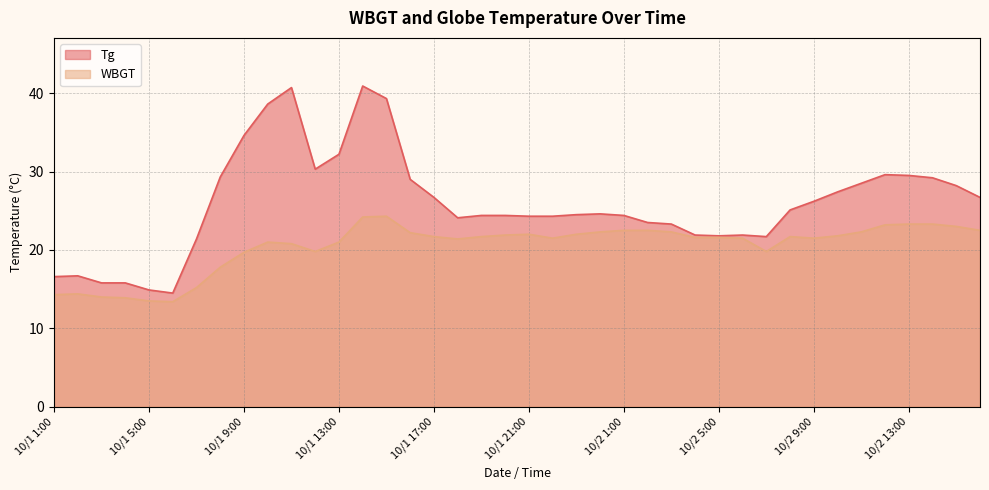

Reading left to right, transcribe all the data shown in this chart.

WBGT: 10/1 1:00=14.3	10/1 2:00=14.4	10/1 3:00=14.0	10/1 4:00=13.9	10/1 5:00=13.5	10/1 6:00=13.4	10/1 7:00=15.2	10/1 8:00=17.8	10/1 9:00=19.7	10/1 10:00=21.0	10/1 11:00=20.8	10/1 12:00=19.8	10/1 13:00=21.0	10/1 14:00=24.2	10/1 15:00=24.3	10/1 16:00=22.2	10/1 17:00=21.7	10/1 18:00=21.4	10/1 19:00=21.7	10/1 20:00=21.9	10/1 21:00=22.0	10/1 22:00=21.5	10/1 23:00=22.0	10/1 24:00=22.3	10/2 1:00=22.5	10/2 2:00=22.5	10/2 3:00=22.3	10/2 4:00=21.6	10/2 5:00=21.6	10/2 6:00=21.5	10/2 7:00=19.8	10/2 8:00=21.7	10/2 9:00=21.5	10/2 10:00=21.8	10/2 11:00=22.3	10/2 12:00=23.2	10/2 13:00=23.3	10/2 14:00=23.3	10/2 15:00=23.0	10/2 16:00=22.5
Tg: 10/1 1:00=16.6	10/1 2:00=16.7	10/1 3:00=15.8	10/1 4:00=15.8	10/1 5:00=14.9	10/1 6:00=14.5	10/1 7:00=21.4	10/1 8:00=29.3	10/1 9:00=34.6	10/1 10:00=38.6	10/1 11:00=40.7	10/1 12:00=30.3	10/1 13:00=32.2	10/1 14:00=40.9	10/1 15:00=39.3	10/1 16:00=29.0	10/1 17:00=26.7	10/1 18:00=24.1	10/1 19:00=24.4	10/1 20:00=24.4	10/1 21:00=24.3	10/1 22:00=24.3	10/1 23:00=24.5	10/1 24:00=24.6	10/2 1:00=24.4	10/2 2:00=23.5	10/2 3:00=23.3	10/2 4:00=21.9	10/2 5:00=21.8	10/2 6:00=21.9	10/2 7:00=21.7	10/2 8:00=25.1	10/2 9:00=26.2	10/2 10:00=27.4	10/2 11:00=28.5	10/2 12:00=29.6	10/2 13:00=29.5	10/2 14:00=29.2	10/2 15:00=28.2	10/2 16:00=26.7